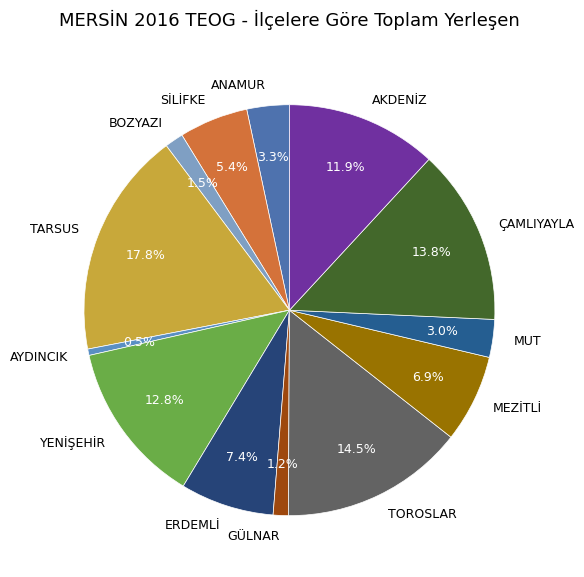

Between AKDENİZ and MEZİTLİ, which is larger?

AKDENİZ